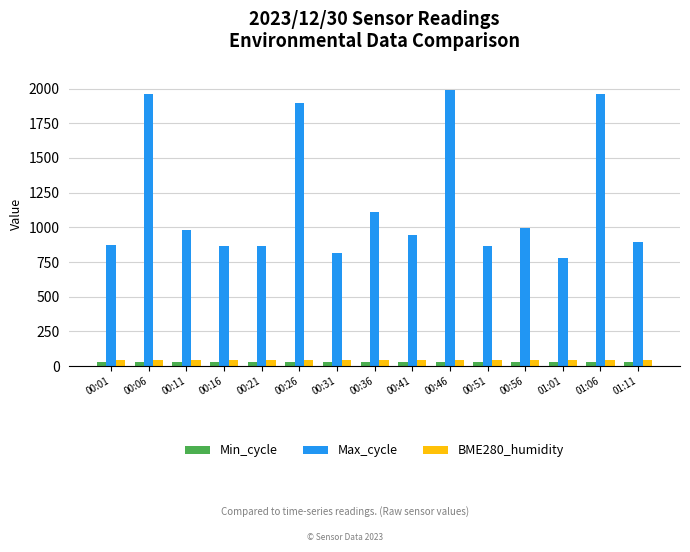

How many data points does each series have?

15